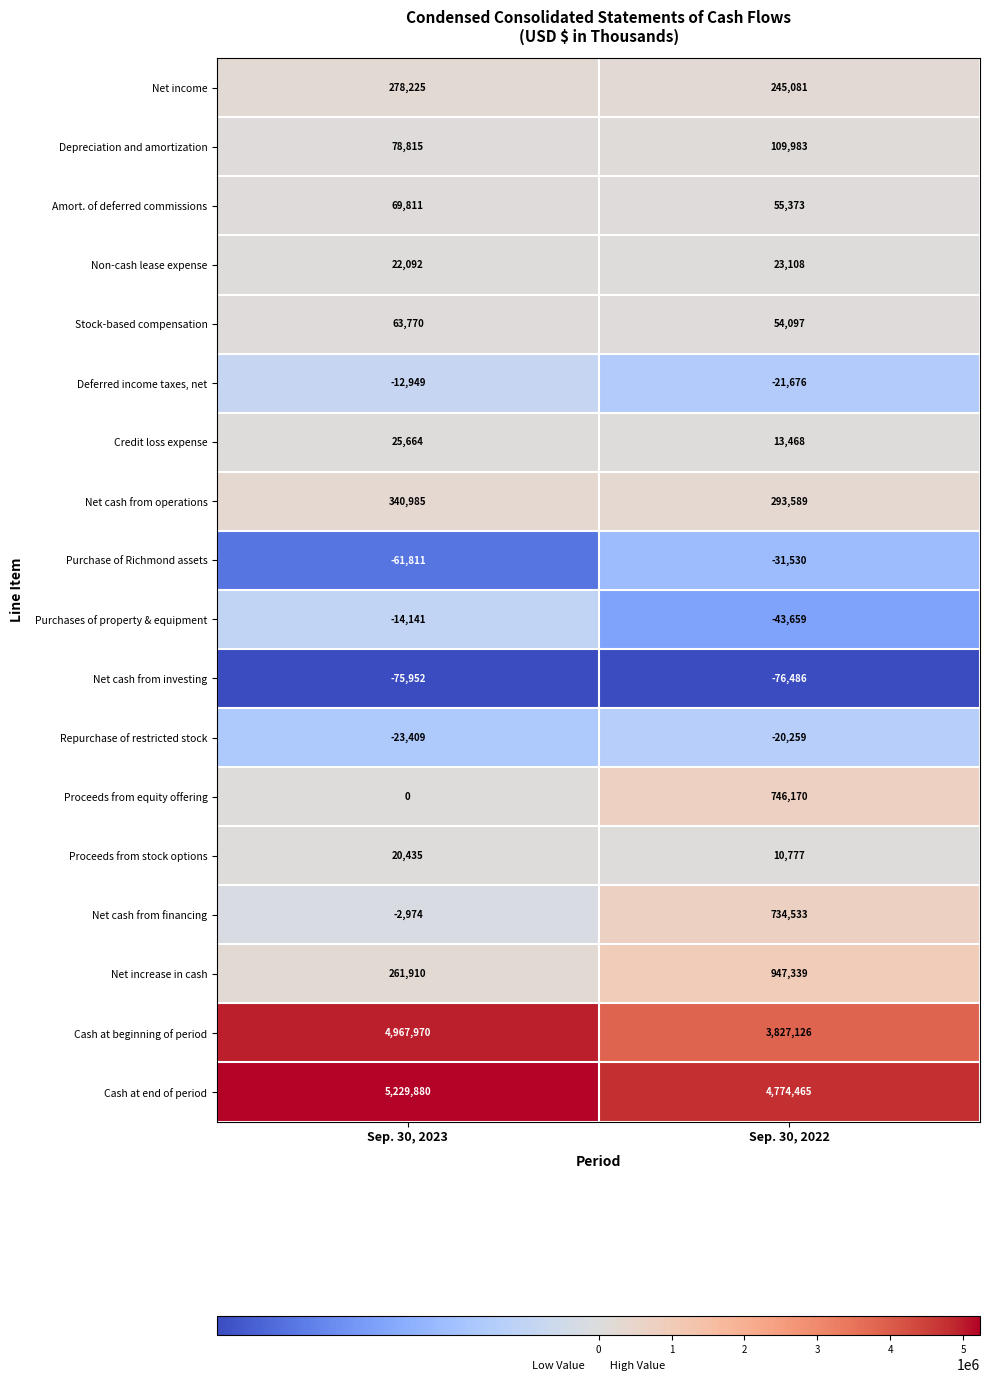

Which series has the largest range (max minus min)?

Cash at beginning of period